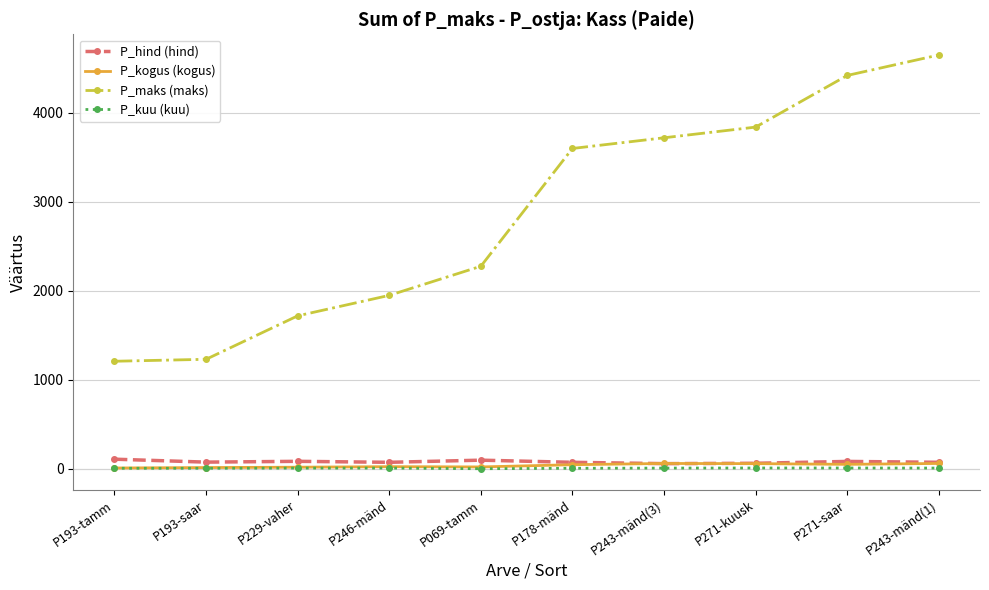

Does the chart have visible grid lines?

Yes